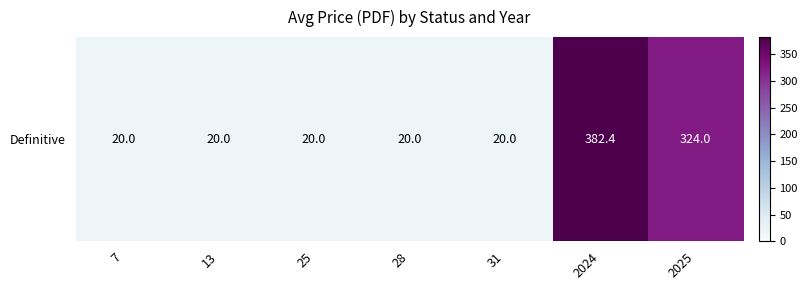

Reading left to right, what are all the values shown in this chart?

20.0	20.0	20.0	20.0	20.0	382.4	324.0